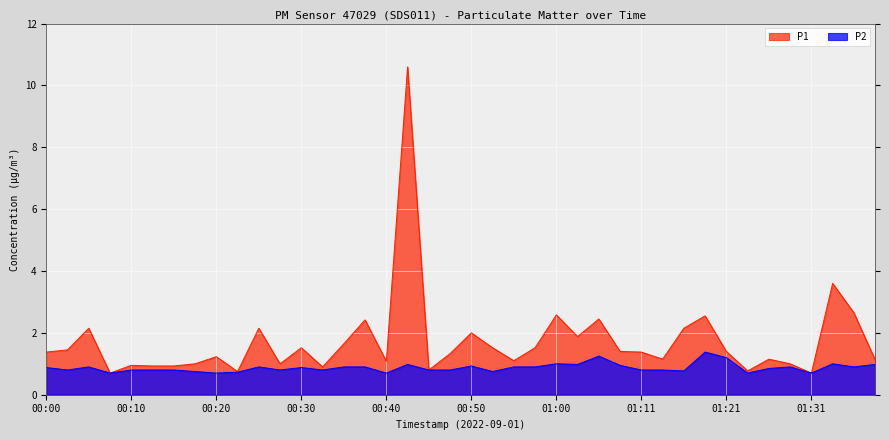

Is the value of P1 at 00:58 greater than the value of P2 at 00:53?

Yes